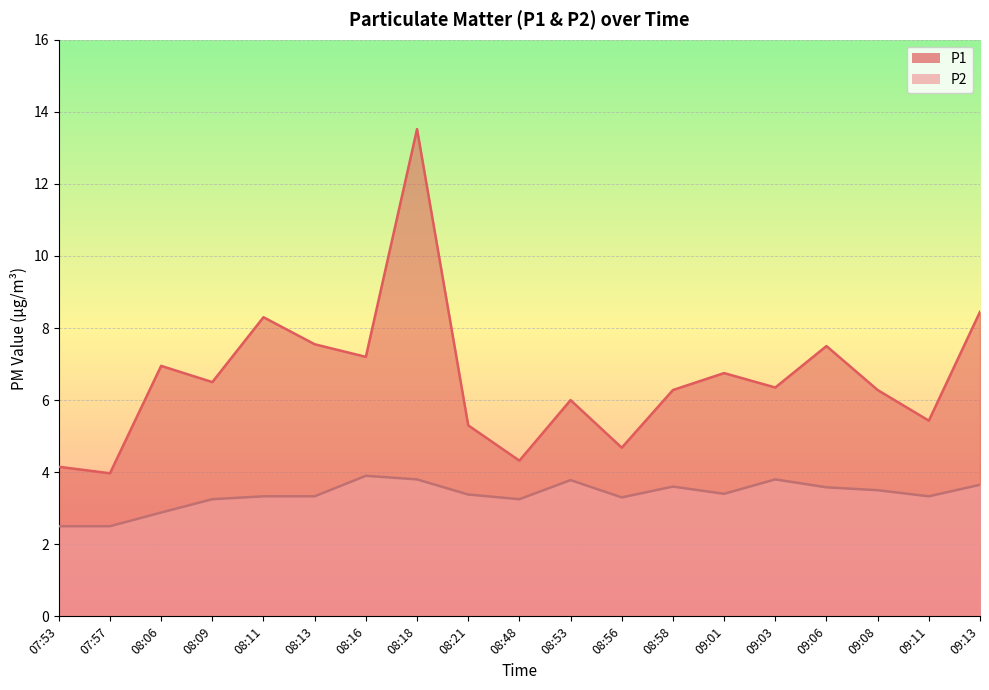

What is the total value across all series at 09:11?

8.8